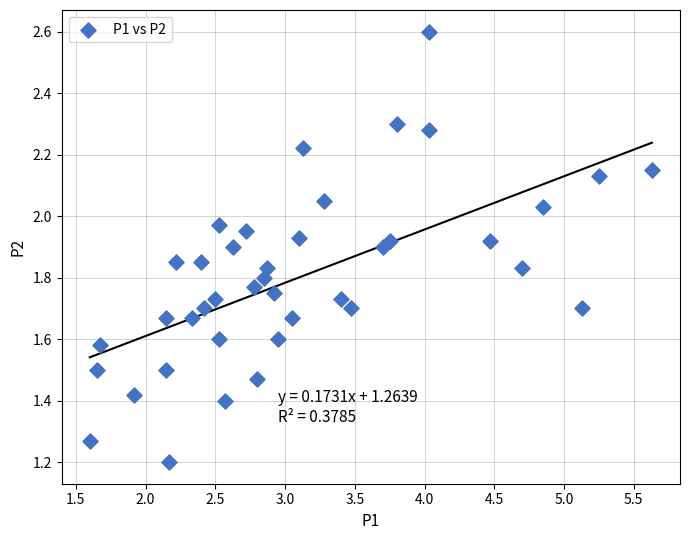

What is the range of X values (max minus min)?

4.0